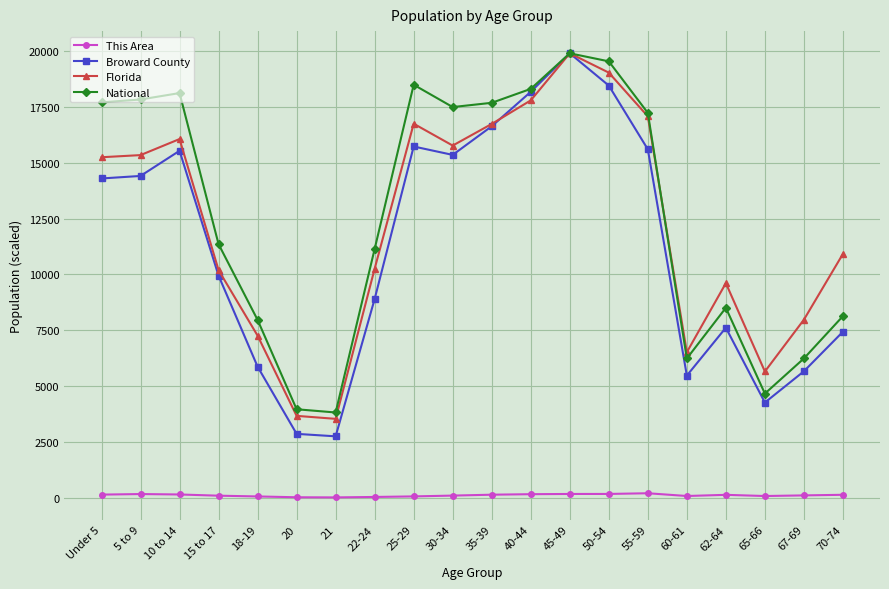

What are all the series names shown in the legend?

This Area, Broward County, Florida, National